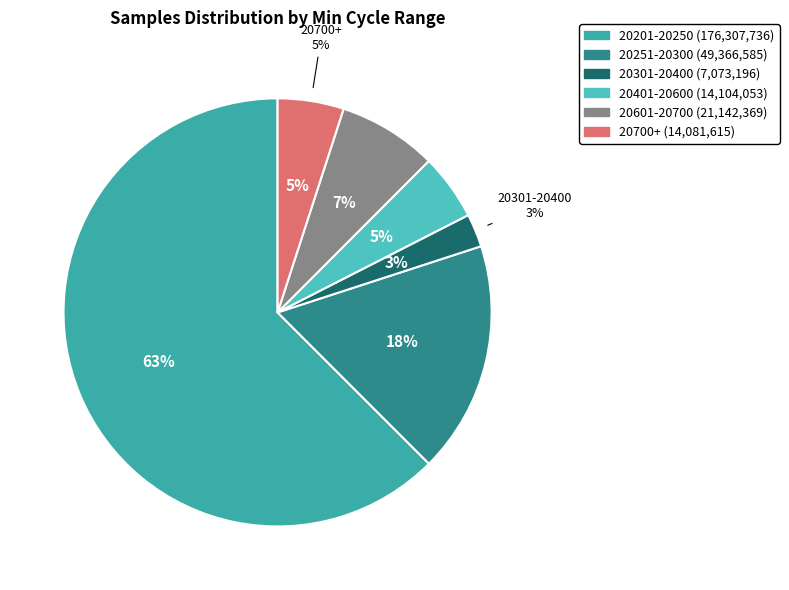

Does 20241 account for over 50% of the chart?

No